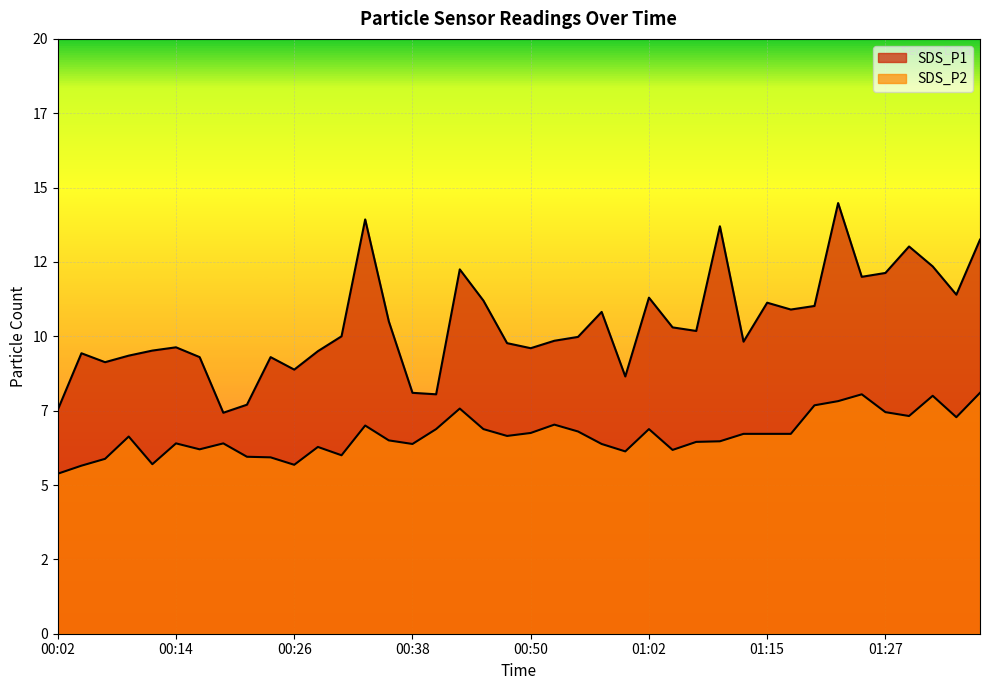

What position from the right is 01:22?

7